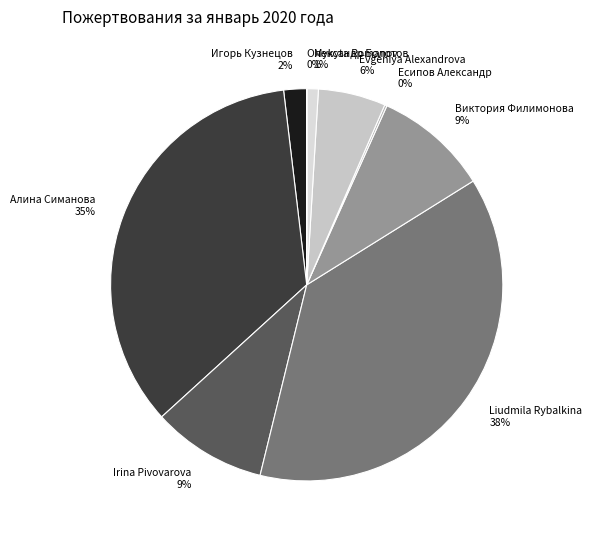

What is the largest slice in the pie chart?

Liudmila Rybalkina